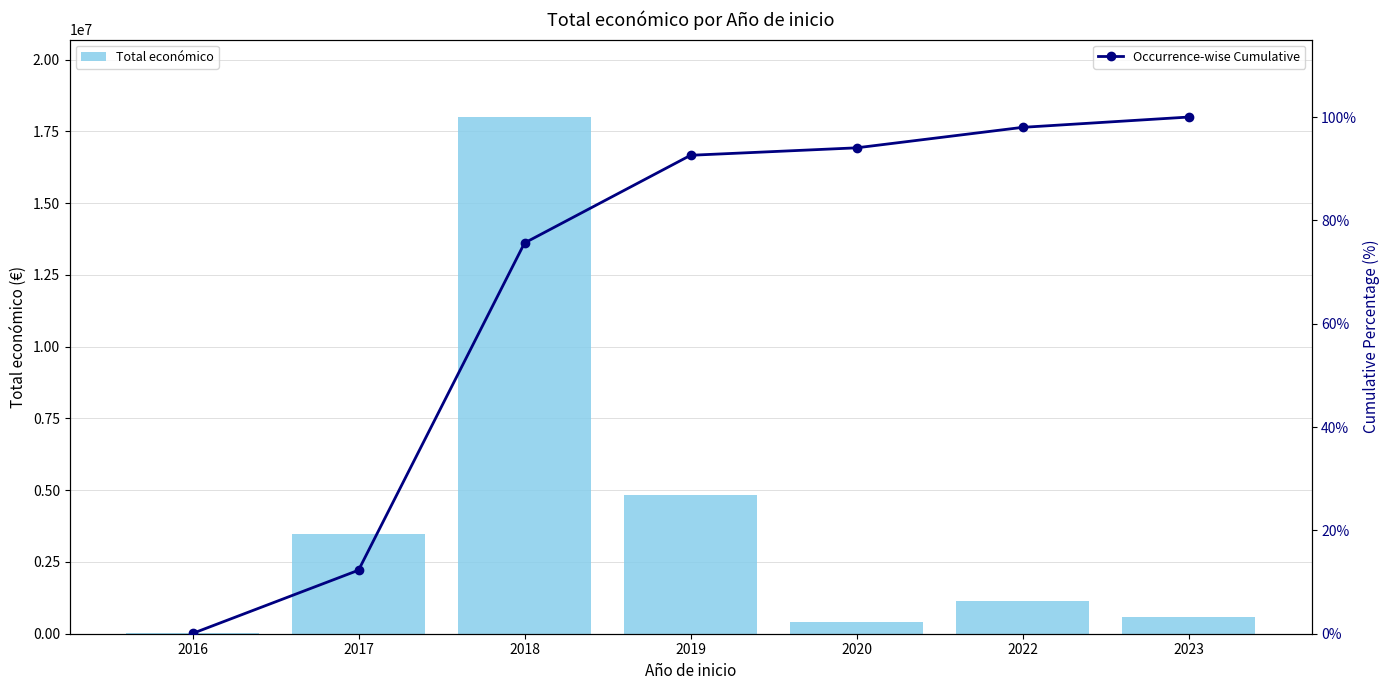

What is the average value of the Total económico series?

4060845.8